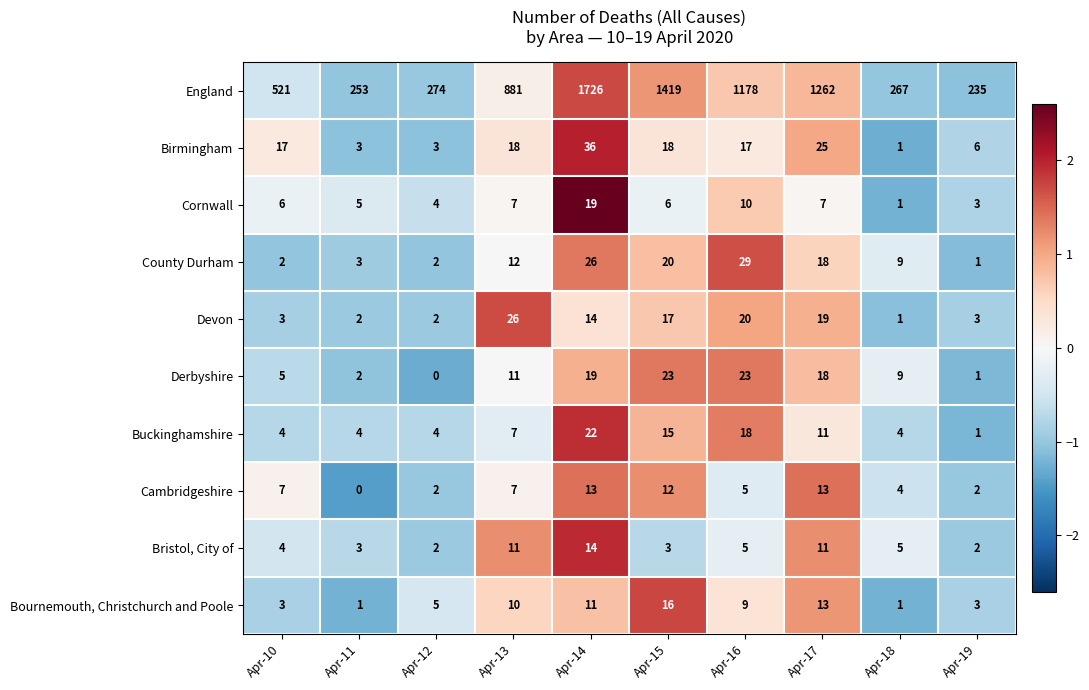

What is the difference between the highest and lowest values at Apr-19?

234